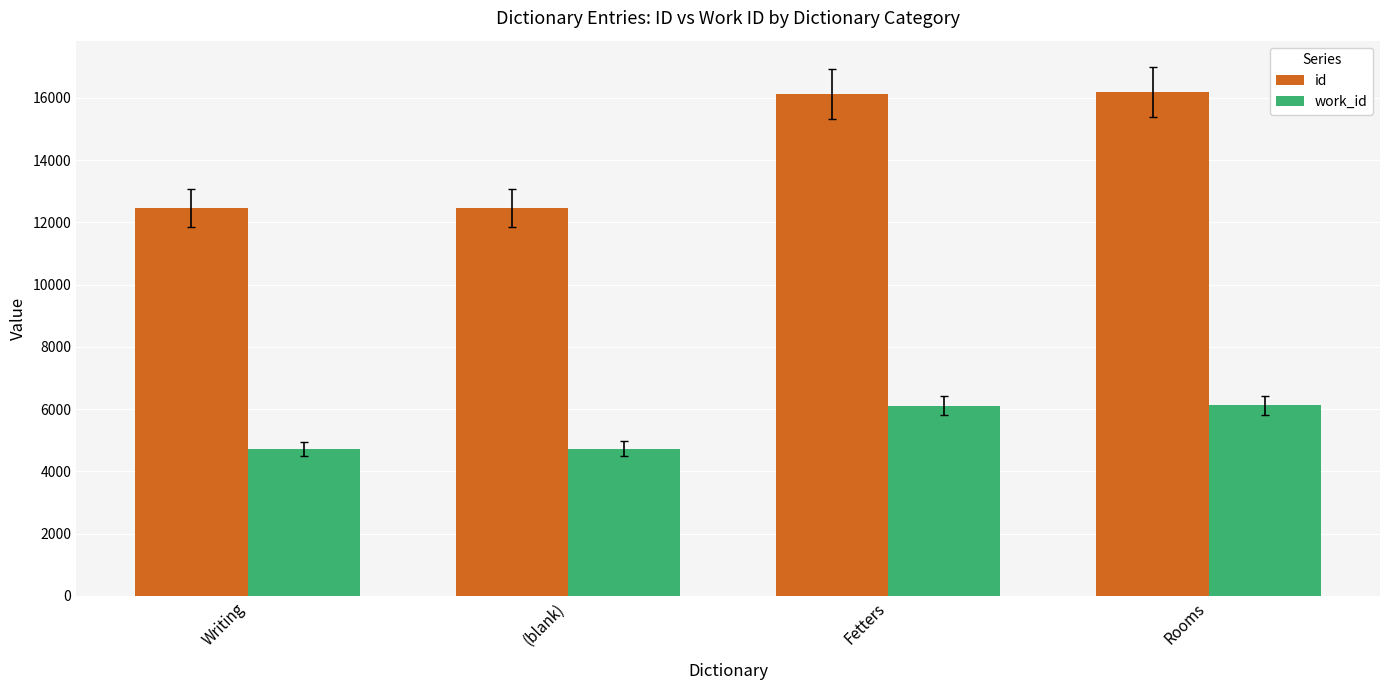

Read the work_id value at Fetters.

6100